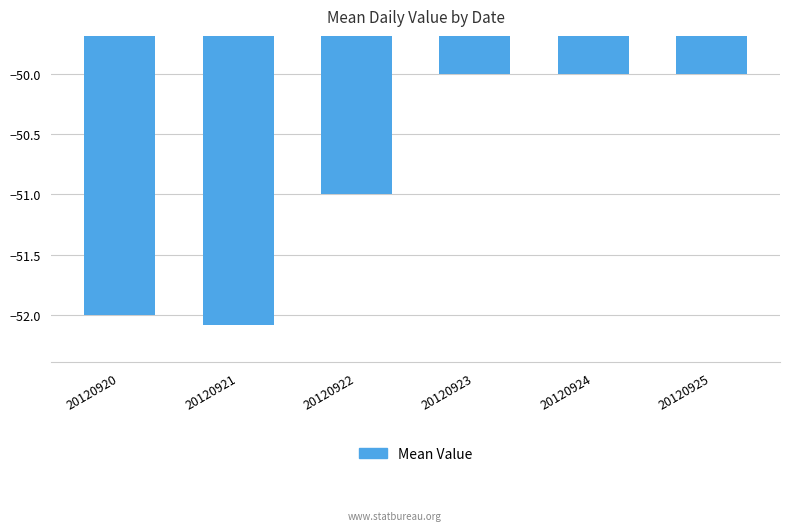

What value does the data have at 20120921?

-52.1